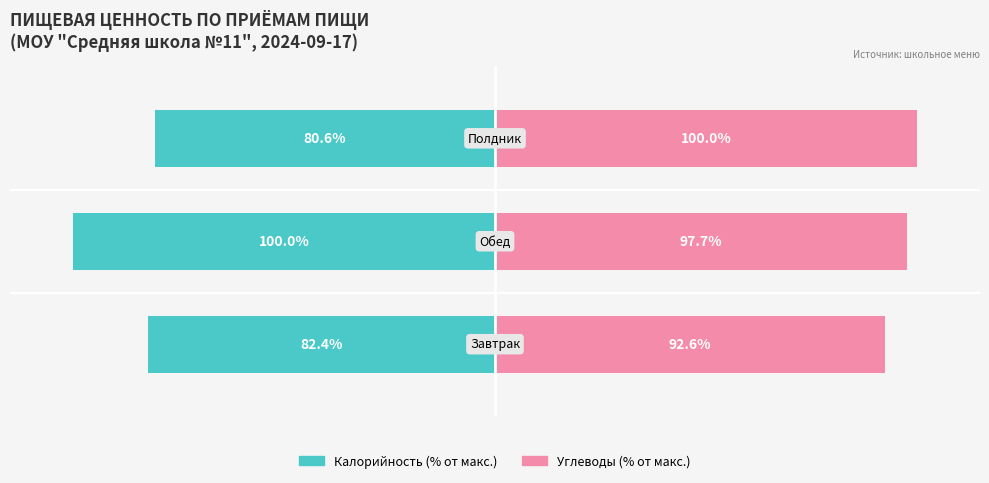

Is the value of Калорийность (% от макс.) at 2 greater than the value of Углеводы (% от макс.) at 2?

No